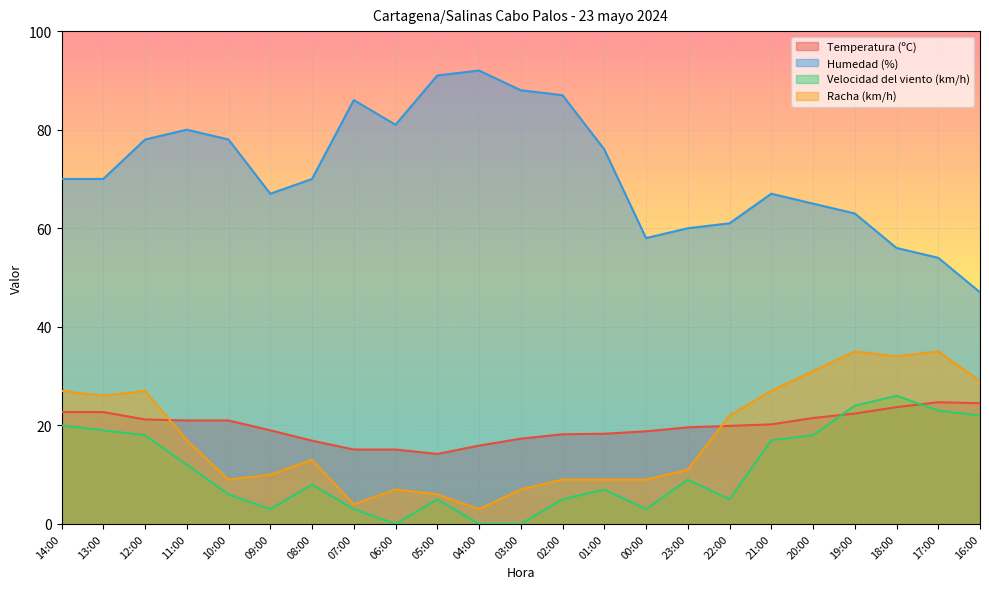

At which category does Temperatura (ºC) reach its first local valley?

05:00